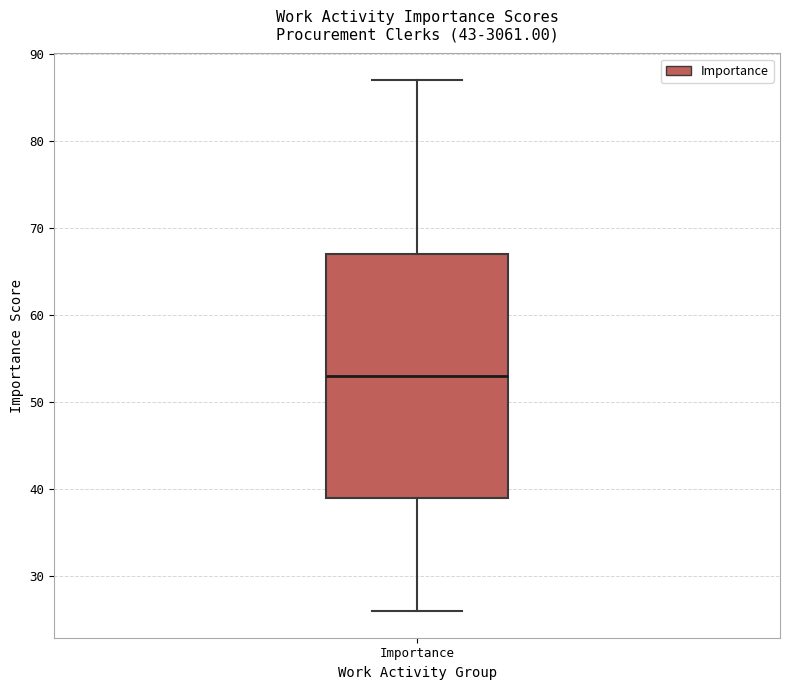

Read this box plot against the y-axis: the position of the median line, the range covered by the box, and the ends of both whiskers. The values are not printed on the chart, so give them approximately, as read against the axis.

median 53, box 39 to 67, whiskers 26 to 87